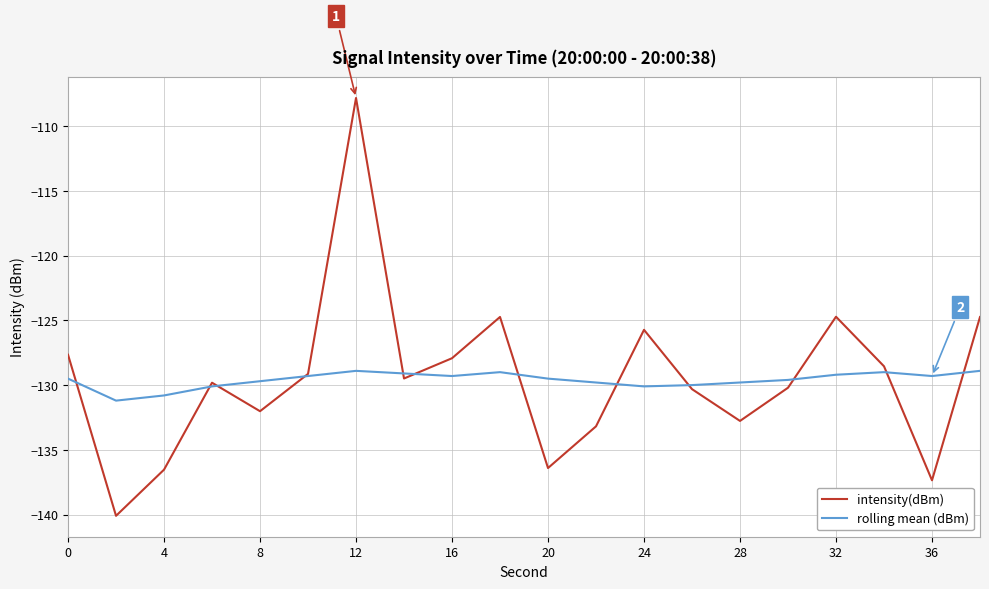

Rank the series by their maximum value, from lowest to highest.

rolling mean (dBm), intensity(dBm)